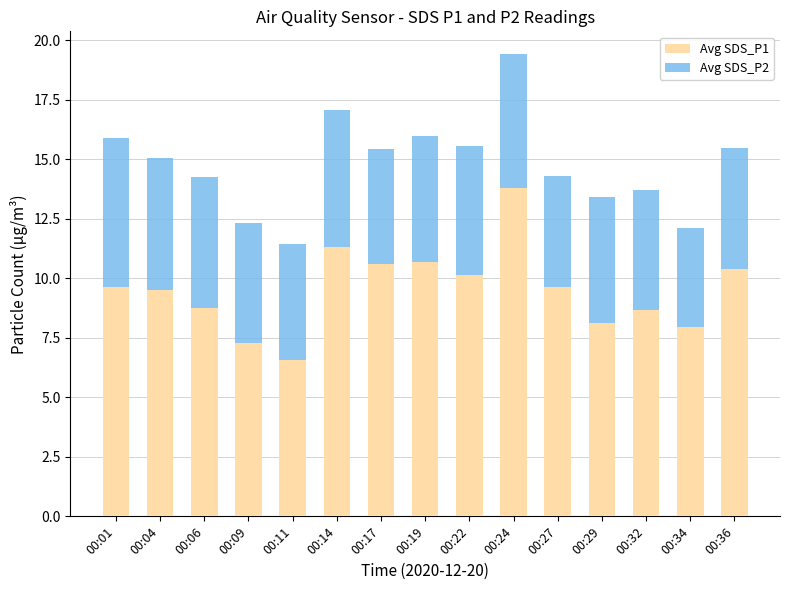

Reading right to left, list the values for the Avg SDS_P1 series.

00:36=10.4	00:34=8.0	00:32=8.7	00:29=8.1	00:27=9.6	00:24=13.8	00:22=10.2	00:19=10.7	00:17=10.6	00:14=11.3	00:11=6.6	00:09=7.3	00:06=8.7	00:04=9.5	00:01=9.6